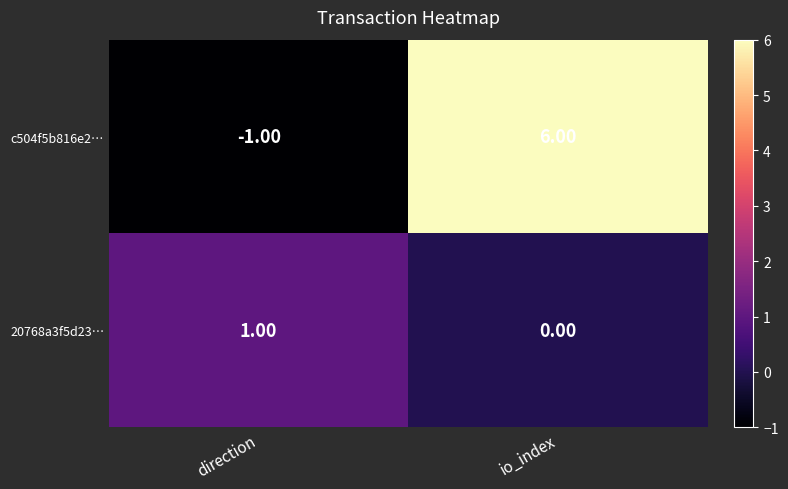

What is the sum of all c504f5b816e2… values?

5